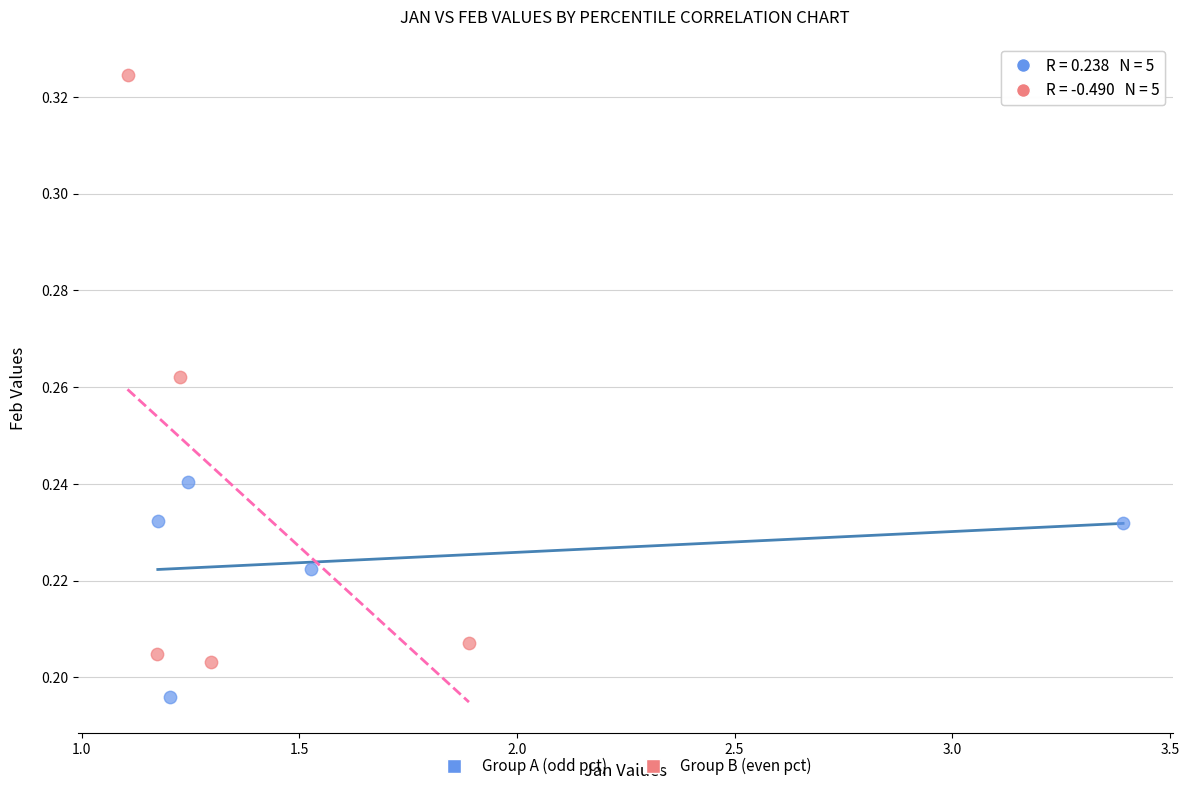

Which series has the largest Y range (max minus min)?

Group B (even pct)